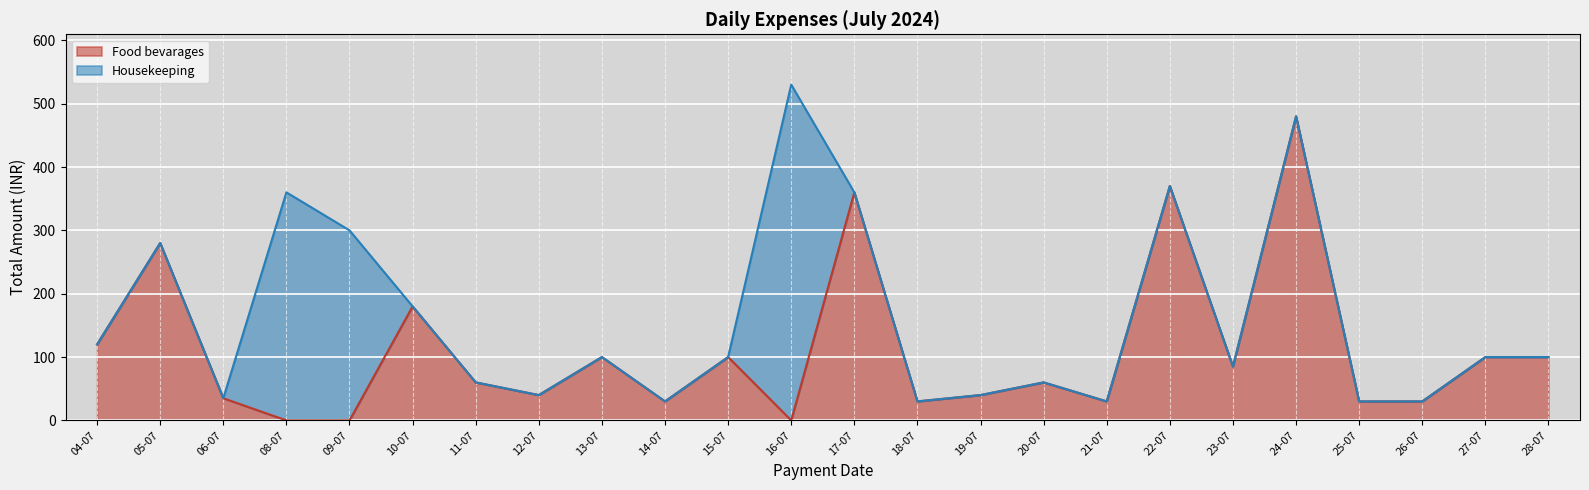

Reading right to left, list all the values displayed in this chart.

100	100	30	30	480	85	370	30	60	40	30	360	0	100	30	100	40	60	180	0	0	35	280	120